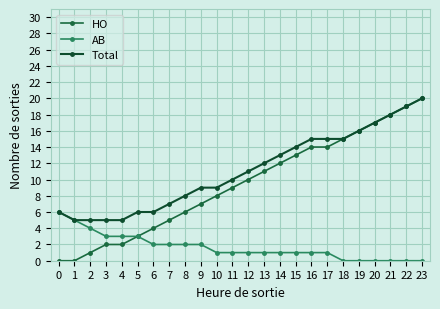

At 1, list the series in order from largest to smallest.

AB, Total, HO